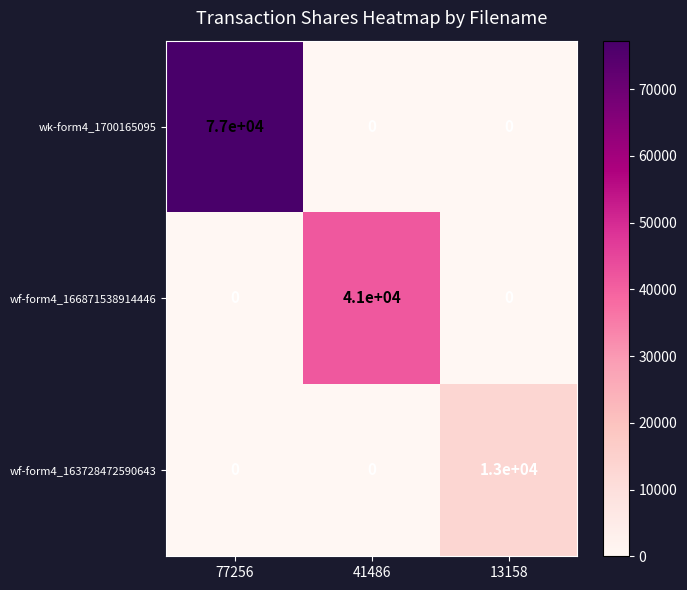

What is the greatest value displayed?

77000